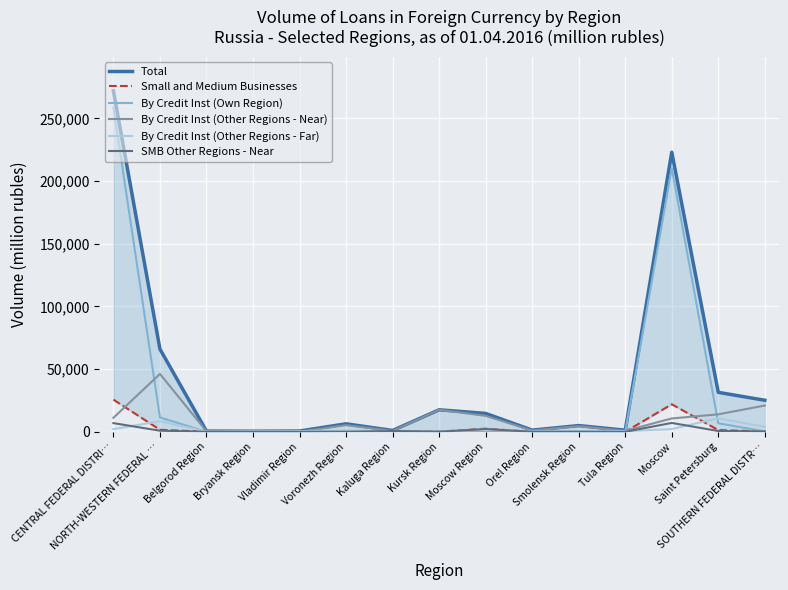

True or false: By Credit Inst (Other Regions - Far) has a value of 1059 at Voronezh Region.

True